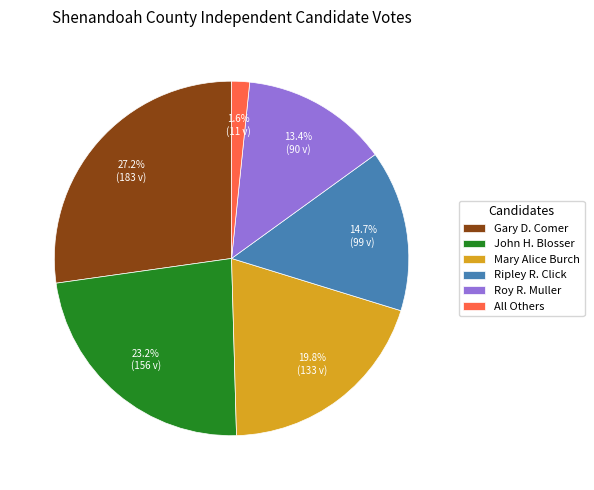

Is it true that All Others is 2% of the pie?

True